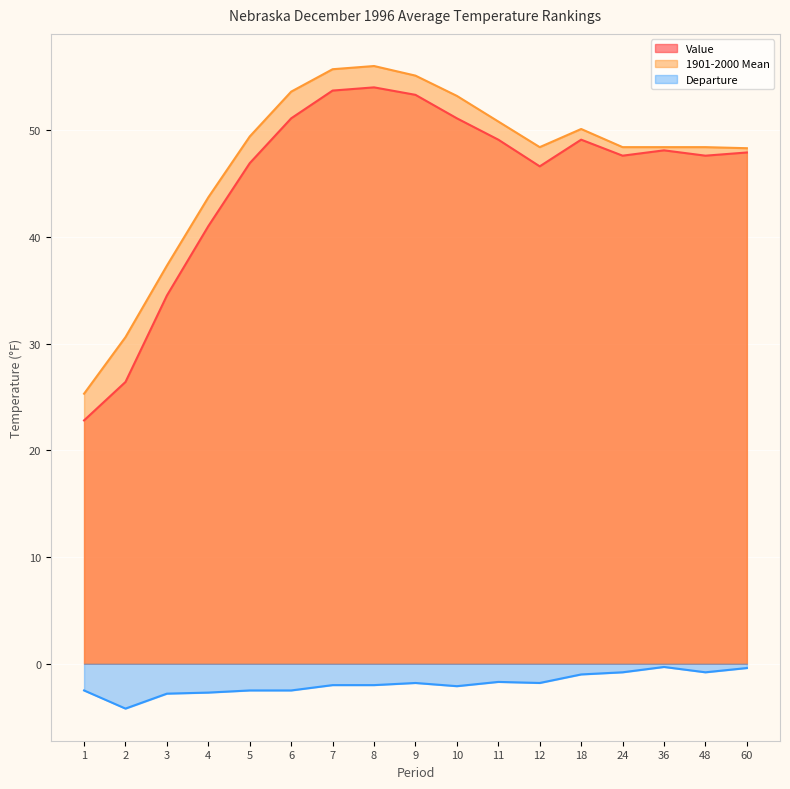

At which label does Departure reach its minimum?

2